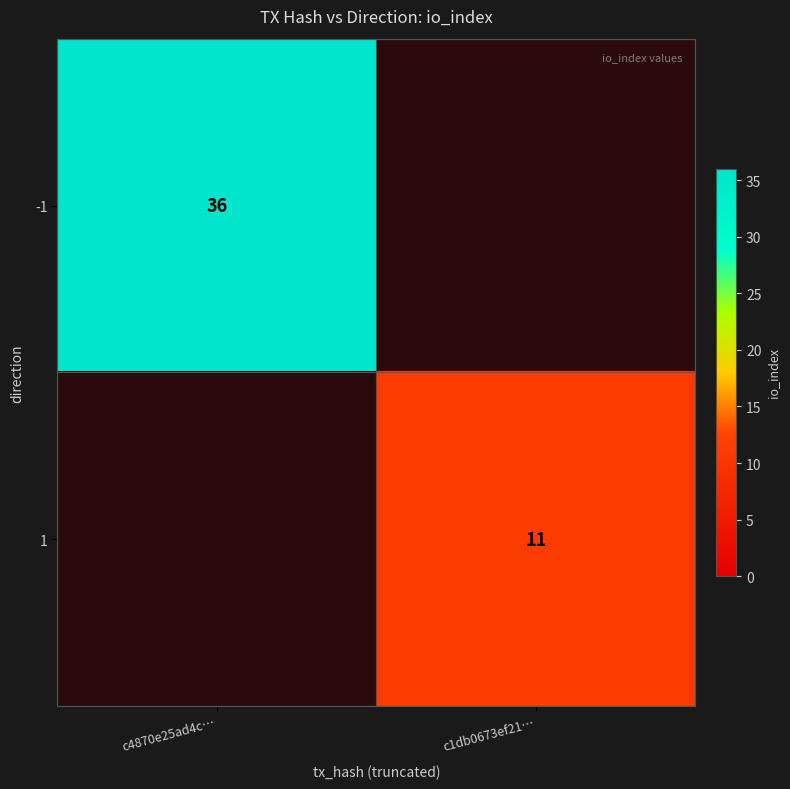

True or false: -1 has a value of 59 at c4870e25ad4c….

False